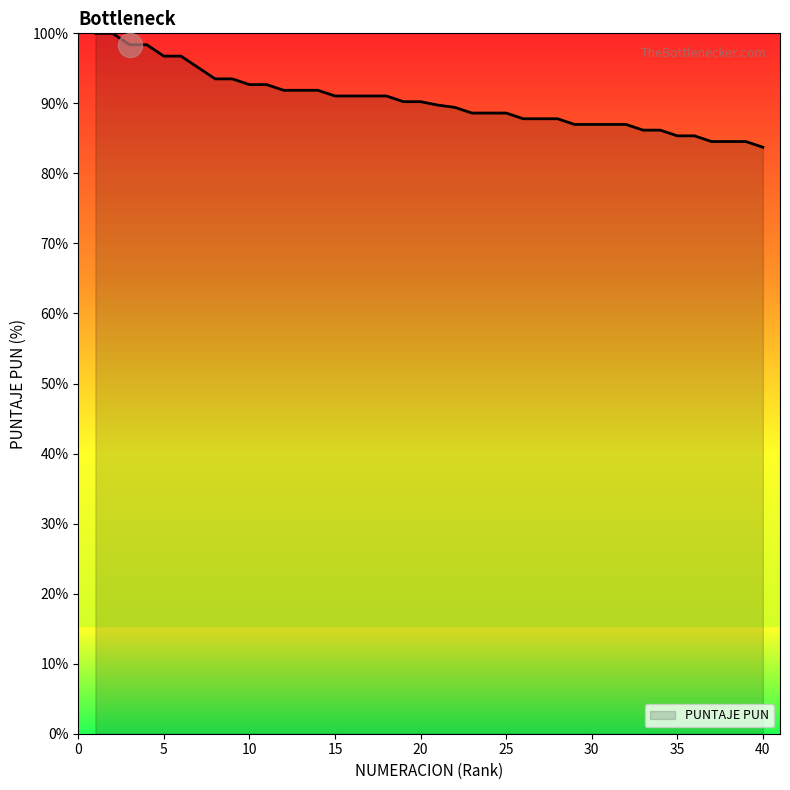

What is the minimum value shown in the chart?

83.7